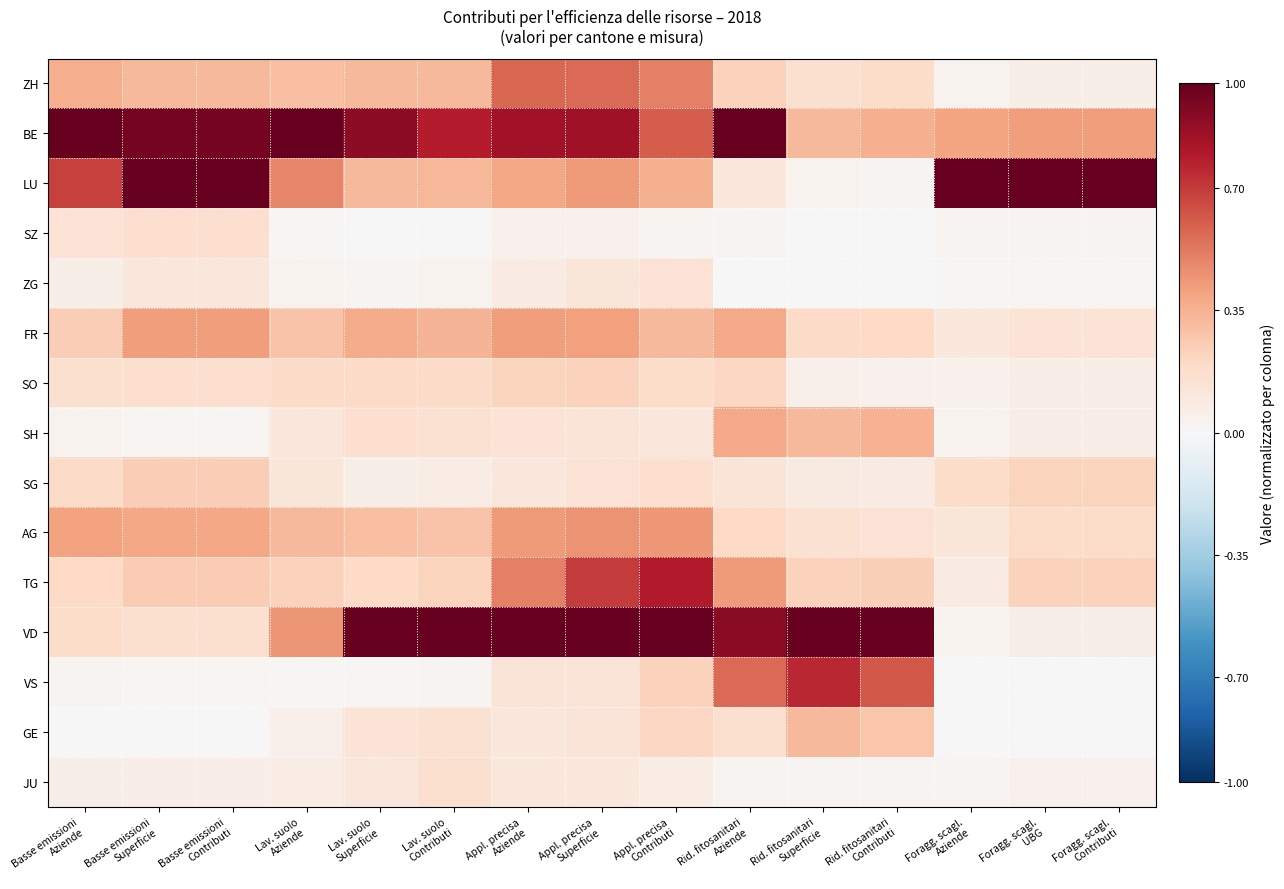

Reading left to right, what are all the values shown in this chart?

ZH: Basse emissioni
Aziende=0.4	Basse emissioni
Superficie=0.3	Basse emissioni
Contributi=0.3	Lav. suolo
Aziende=0.3	Lav. suolo
Superficie=0.3	Lav. suolo
Contributi=0.3	Appl. precisa
Aziende=0.6	Appl. precisa
Superficie=0.6	Appl. precisa
Contributi=0.5	Rid. fitosanitari
Aziende=0.2	Rid. fitosanitari
Superficie=0.2	Rid. fitosanitari
Contributi=0.2	Foragg. scagl.
Aziende=0.0	Foragg. scagl.
UBG=0.1	Foragg. scagl.
Contributi=0.1
BE: Basse emissioni
Aziende=1.0	Basse emissioni
Superficie=1.0	Basse emissioni
Contributi=1.0	Lav. suolo
Aziende=1.0	Lav. suolo
Superficie=0.9	Lav. suolo
Contributi=0.8	Appl. precisa
Aziende=0.8	Appl. precisa
Superficie=0.8	Appl. precisa
Contributi=0.6	Rid. fitosanitari
Aziende=1.0	Rid. fitosanitari
Superficie=0.3	Rid. fitosanitari
Contributi=0.4	Foragg. scagl.
Aziende=0.4	Foragg. scagl.
UBG=0.4	Foragg. scagl.
Contributi=0.4
LU: Basse emissioni
Aziende=0.7	Basse emissioni
Superficie=1.0	Basse emissioni
Contributi=1.0	Lav. suolo
Aziende=0.5	Lav. suolo
Superficie=0.3	Lav. suolo
Contributi=0.3	Appl. precisa
Aziende=0.4	Appl. precisa
Superficie=0.4	Appl. precisa
Contributi=0.4	Rid. fitosanitari
Aziende=0.1	Rid. fitosanitari
Superficie=0.0	Rid. fitosanitari
Contributi=0.0	Foragg. scagl.
Aziende=1.0	Foragg. scagl.
UBG=1.0	Foragg. scagl.
Contributi=1.0
SZ: Basse emissioni
Aziende=0.1	Basse emissioni
Superficie=0.2	Basse emissioni
Contributi=0.2	Lav. suolo
Aziende=0.0	Lav. suolo
Superficie=0.0	Lav. suolo
Contributi=0.0	Appl. precisa
Aziende=0.0	Appl. precisa
Superficie=0.0	Appl. precisa
Contributi=0.0	Rid. fitosanitari
Aziende=0.0	Rid. fitosanitari
Superficie=0.0	Rid. fitosanitari
Contributi=0.0	Foragg. scagl.
Aziende=0.0	Foragg. scagl.
UBG=0.0	Foragg. scagl.
Contributi=0.0
ZG: Basse emissioni
Aziende=0.1	Basse emissioni
Superficie=0.1	Basse emissioni
Contributi=0.1	Lav. suolo
Aziende=0.0	Lav. suolo
Superficie=0.0	Lav. suolo
Contributi=0.0	Appl. precisa
Aziende=0.1	Appl. precisa
Superficie=0.1	Appl. precisa
Contributi=0.1	Rid. fitosanitari
Aziende=0.0	Rid. fitosanitari
Superficie=0.0	Rid. fitosanitari
Contributi=0.0	Foragg. scagl.
Aziende=0.0	Foragg. scagl.
UBG=0.0	Foragg. scagl.
Contributi=0.0
FR: Basse emissioni
Aziende=0.2	Basse emissioni
Superficie=0.4	Basse emissioni
Contributi=0.4	Lav. suolo
Aziende=0.3	Lav. suolo
Superficie=0.4	Lav. suolo
Contributi=0.3	Appl. precisa
Aziende=0.4	Appl. precisa
Superficie=0.4	Appl. precisa
Contributi=0.3	Rid. fitosanitari
Aziende=0.4	Rid. fitosanitari
Superficie=0.2	Rid. fitosanitari
Contributi=0.2	Foragg. scagl.
Aziende=0.1	Foragg. scagl.
UBG=0.1	Foragg. scagl.
Contributi=0.1
SO: Basse emissioni
Aziende=0.2	Basse emissioni
Superficie=0.2	Basse emissioni
Contributi=0.2	Lav. suolo
Aziende=0.2	Lav. suolo
Superficie=0.2	Lav. suolo
Contributi=0.2	Appl. precisa
Aziende=0.2	Appl. precisa
Superficie=0.2	Appl. precisa
Contributi=0.2	Rid. fitosanitari
Aziende=0.2	Rid. fitosanitari
Superficie=0.0	Rid. fitosanitari
Contributi=0.0	Foragg. scagl.
Aziende=0.0	Foragg. scagl.
UBG=0.1	Foragg. scagl.
Contributi=0.1
SH: Basse emissioni
Aziende=0.0	Basse emissioni
Superficie=0.0	Basse emissioni
Contributi=0.0	Lav. suolo
Aziende=0.1	Lav. suolo
Superficie=0.2	Lav. suolo
Contributi=0.2	Appl. precisa
Aziende=0.1	Appl. precisa
Superficie=0.1	Appl. precisa
Contributi=0.1	Rid. fitosanitari
Aziende=0.4	Rid. fitosanitari
Superficie=0.3	Rid. fitosanitari
Contributi=0.3	Foragg. scagl.
Aziende=0.0	Foragg. scagl.
UBG=0.1	Foragg. scagl.
Contributi=0.1
SG: Basse emissioni
Aziende=0.2	Basse emissioni
Superficie=0.2	Basse emissioni
Contributi=0.2	Lav. suolo
Aziende=0.1	Lav. suolo
Superficie=0.1	Lav. suolo
Contributi=0.1	Appl. precisa
Aziende=0.1	Appl. precisa
Superficie=0.1	Appl. precisa
Contributi=0.2	Rid. fitosanitari
Aziende=0.1	Rid. fitosanitari
Superficie=0.1	Rid. fitosanitari
Contributi=0.1	Foragg. scagl.
Aziende=0.2	Foragg. scagl.
UBG=0.2	Foragg. scagl.
Contributi=0.2
AG: Basse emissioni
Aziende=0.4	Basse emissioni
Superficie=0.4	Basse emissioni
Contributi=0.4	Lav. suolo
Aziende=0.3	Lav. suolo
Superficie=0.3	Lav. suolo
Contributi=0.3	Appl. precisa
Aziende=0.4	Appl. precisa
Superficie=0.4	Appl. precisa
Contributi=0.4	Rid. fitosanitari
Aziende=0.2	Rid. fitosanitari
Superficie=0.2	Rid. fitosanitari
Contributi=0.1	Foragg. scagl.
Aziende=0.1	Foragg. scagl.
UBG=0.2	Foragg. scagl.
Contributi=0.2
TG: Basse emissioni
Aziende=0.2	Basse emissioni
Superficie=0.3	Basse emissioni
Contributi=0.3	Lav. suolo
Aziende=0.2	Lav. suolo
Superficie=0.2	Lav. suolo
Contributi=0.2	Appl. precisa
Aziende=0.5	Appl. precisa
Superficie=0.7	Appl. precisa
Contributi=0.8	Rid. fitosanitari
Aziende=0.4	Rid. fitosanitari
Superficie=0.2	Rid. fitosanitari
Contributi=0.2	Foragg. scagl.
Aziende=0.1	Foragg. scagl.
UBG=0.2	Foragg. scagl.
Contributi=0.2
VD: Basse emissioni
Aziende=0.2	Basse emissioni
Superficie=0.2	Basse emissioni
Contributi=0.2	Lav. suolo
Aziende=0.4	Lav. suolo
Superficie=1.0	Lav. suolo
Contributi=1.0	Appl. precisa
Aziende=1.0	Appl. precisa
Superficie=1.0	Appl. precisa
Contributi=1.0	Rid. fitosanitari
Aziende=0.9	Rid. fitosanitari
Superficie=1.0	Rid. fitosanitari
Contributi=1.0	Foragg. scagl.
Aziende=0.0	Foragg. scagl.
UBG=0.1	Foragg. scagl.
Contributi=0.1
VS: Basse emissioni
Aziende=0.0	Basse emissioni
Superficie=0.0	Basse emissioni
Contributi=0.0	Lav. suolo
Aziende=0.0	Lav. suolo
Superficie=0.0	Lav. suolo
Contributi=0.0	Appl. precisa
Aziende=0.1	Appl. precisa
Superficie=0.1	Appl. precisa
Contributi=0.2	Rid. fitosanitari
Aziende=0.6	Rid. fitosanitari
Superficie=0.8	Rid. fitosanitari
Contributi=0.6	Foragg. scagl.
Aziende=0.0	Foragg. scagl.
UBG=0.0	Foragg. scagl.
Contributi=0.0
GE: Basse emissioni
Aziende=0.0	Basse emissioni
Superficie=0.0	Basse emissioni
Contributi=0.0	Lav. suolo
Aziende=0.0	Lav. suolo
Superficie=0.1	Lav. suolo
Contributi=0.2	Appl. precisa
Aziende=0.1	Appl. precisa
Superficie=0.1	Appl. precisa
Contributi=0.2	Rid. fitosanitari
Aziende=0.2	Rid. fitosanitari
Superficie=0.3	Rid. fitosanitari
Contributi=0.3	Foragg. scagl.
Aziende=0.0	Foragg. scagl.
UBG=0.0	Foragg. scagl.
Contributi=0.0
JU: Basse emissioni
Aziende=0.1	Basse emissioni
Superficie=0.1	Basse emissioni
Contributi=0.1	Lav. suolo
Aziende=0.1	Lav. suolo
Superficie=0.1	Lav. suolo
Contributi=0.2	Appl. precisa
Aziende=0.1	Appl. precisa
Superficie=0.1	Appl. precisa
Contributi=0.1	Rid. fitosanitari
Aziende=0.0	Rid. fitosanitari
Superficie=0.0	Rid. fitosanitari
Contributi=0.0	Foragg. scagl.
Aziende=0.0	Foragg. scagl.
UBG=0.0	Foragg. scagl.
Contributi=0.0